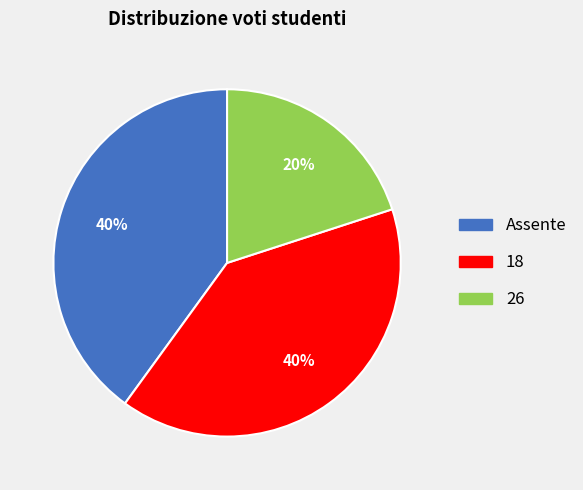

Count the number of slices in the pie.

3